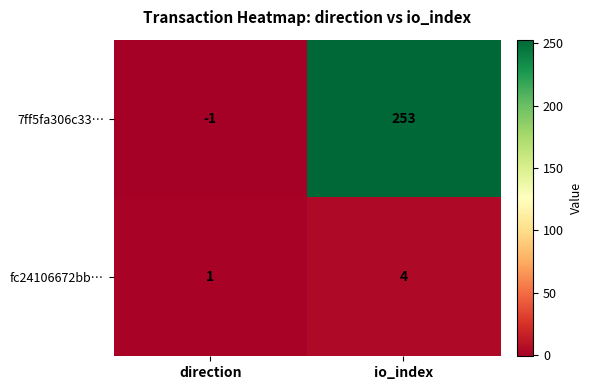

Where is fc24106672bb… nearest to the value 2?

direction